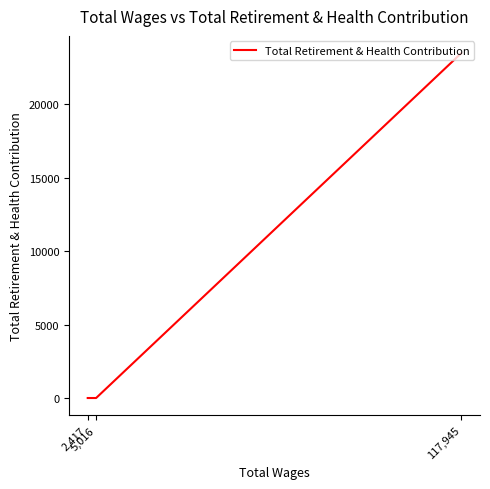

Rank the categories by value from lowest to highest.

5,016, 2,417, 117,945